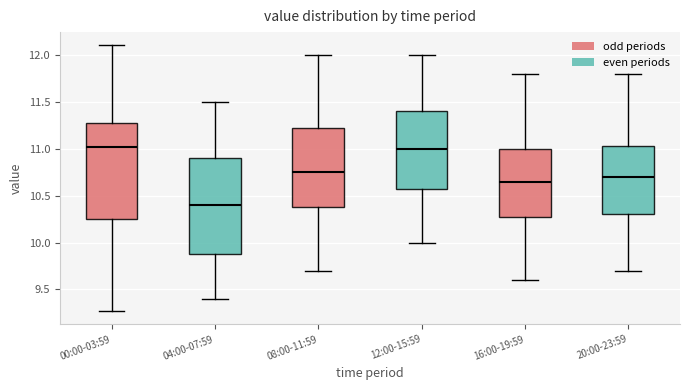

Reading left to right, transcribe this box plot: for each box, give where its median line is, the range the box spans, and where its two whiskers end, as read against the y-axis. The values are not printed on the chart, so give them approximately, as read against the axis.

00:00-03:59: median 11.00, box 10.25 to 11.30, whiskers 9.25 to 12.10
04:00-07:59: median 10.40, box 9.90 to 10.90, whiskers 9.40 to 11.50
08:00-11:59: median 10.75, box 10.40 to 11.25, whiskers 9.70 to 12.00
12:00-15:59: median 11.00, box 10.60 to 11.40, whiskers 10.00 to 12.00
16:00-19:59: median 10.65, box 10.30 to 11.00, whiskers 9.60 to 11.80
20:00-23:59: median 10.70, box 10.30 to 11.05, whiskers 9.70 to 11.80